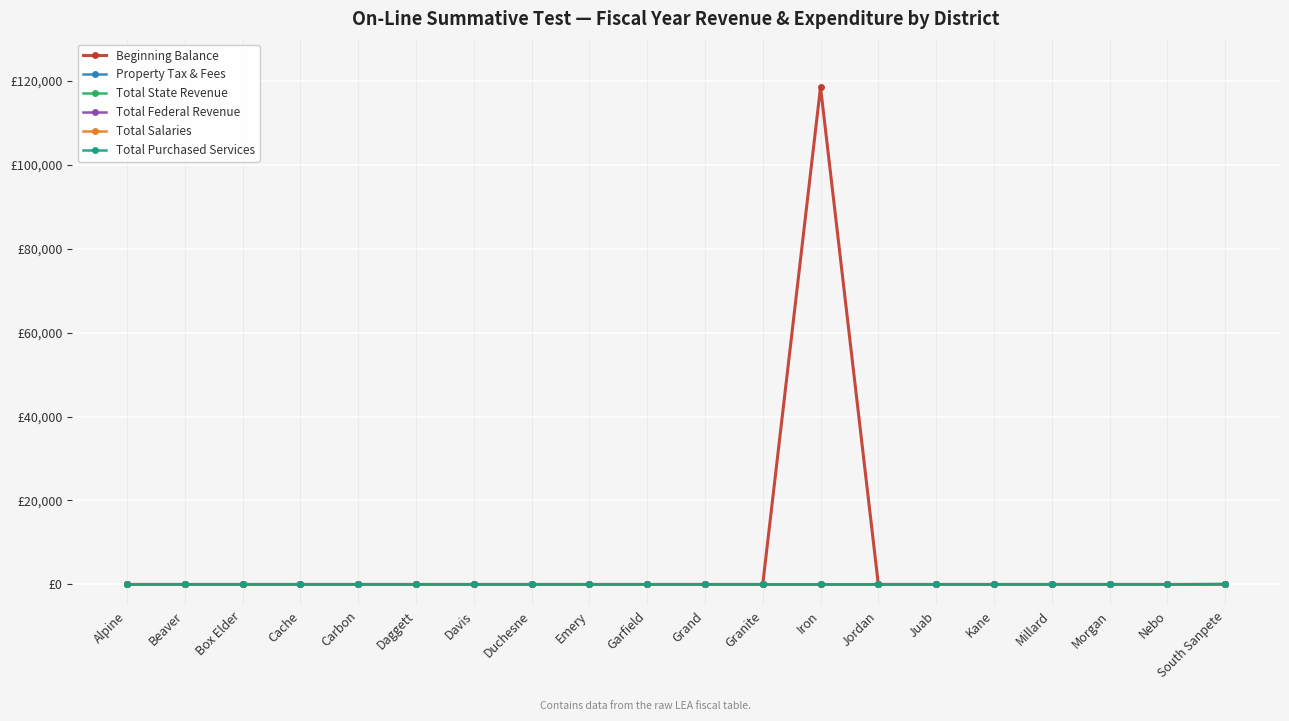

True or false: Total Salaries has more than 2 points higher than both neighbors.

False